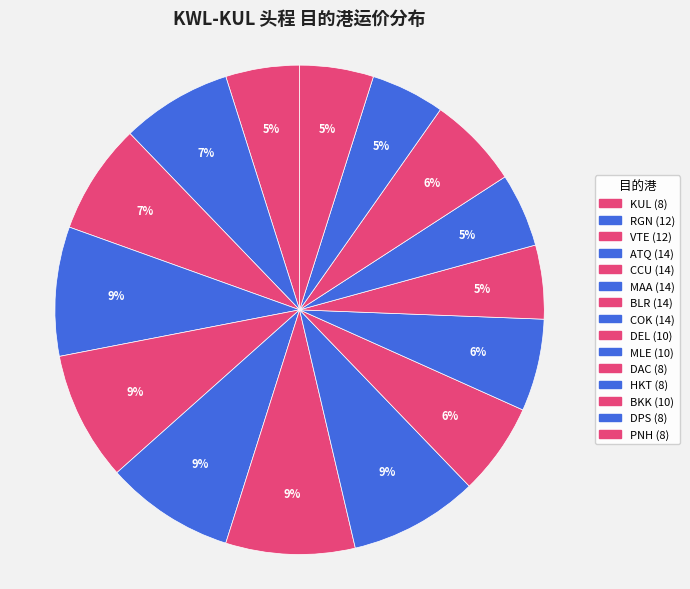

Is it true that DPS is 1% of the pie?

False